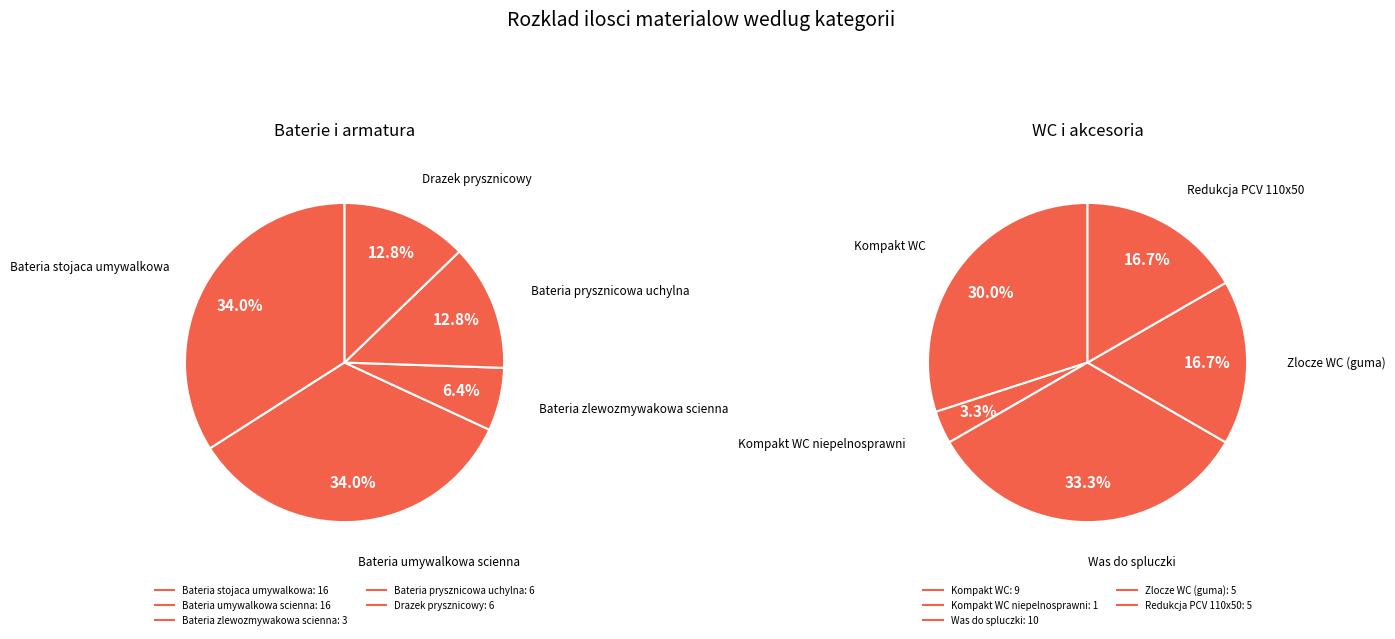

Is the sum of 0 and 2 greater than half?

No